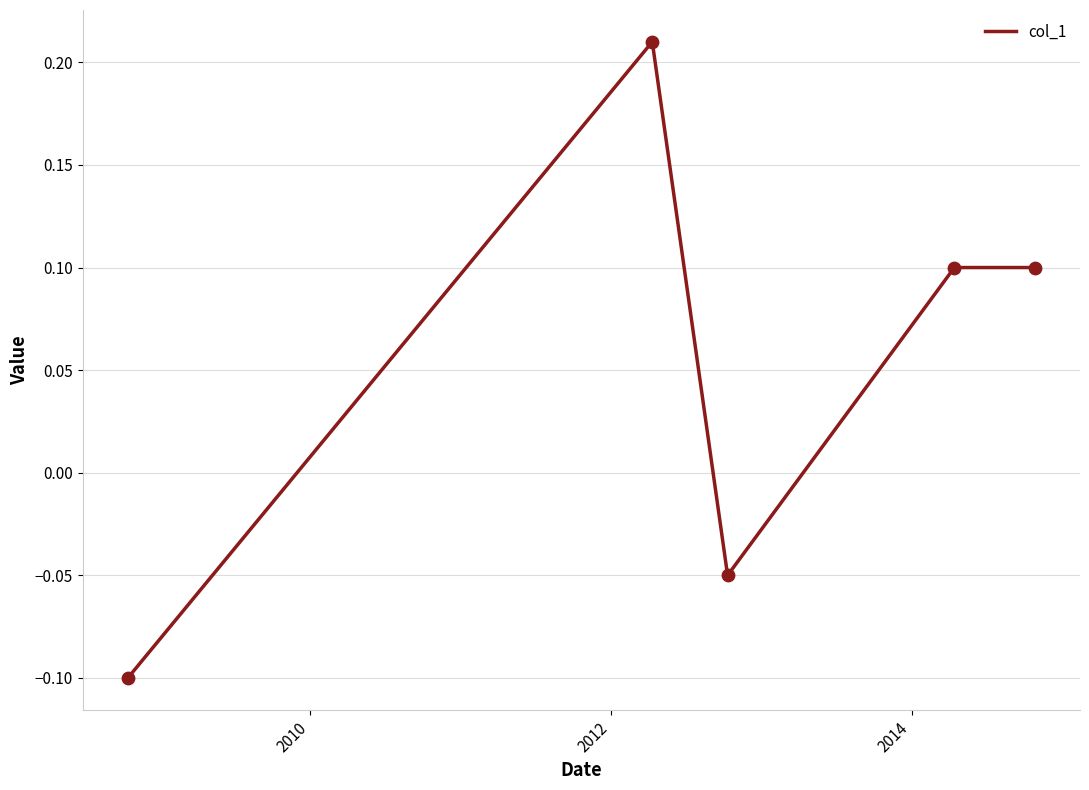

Count the values in the range 0 to 1.

3